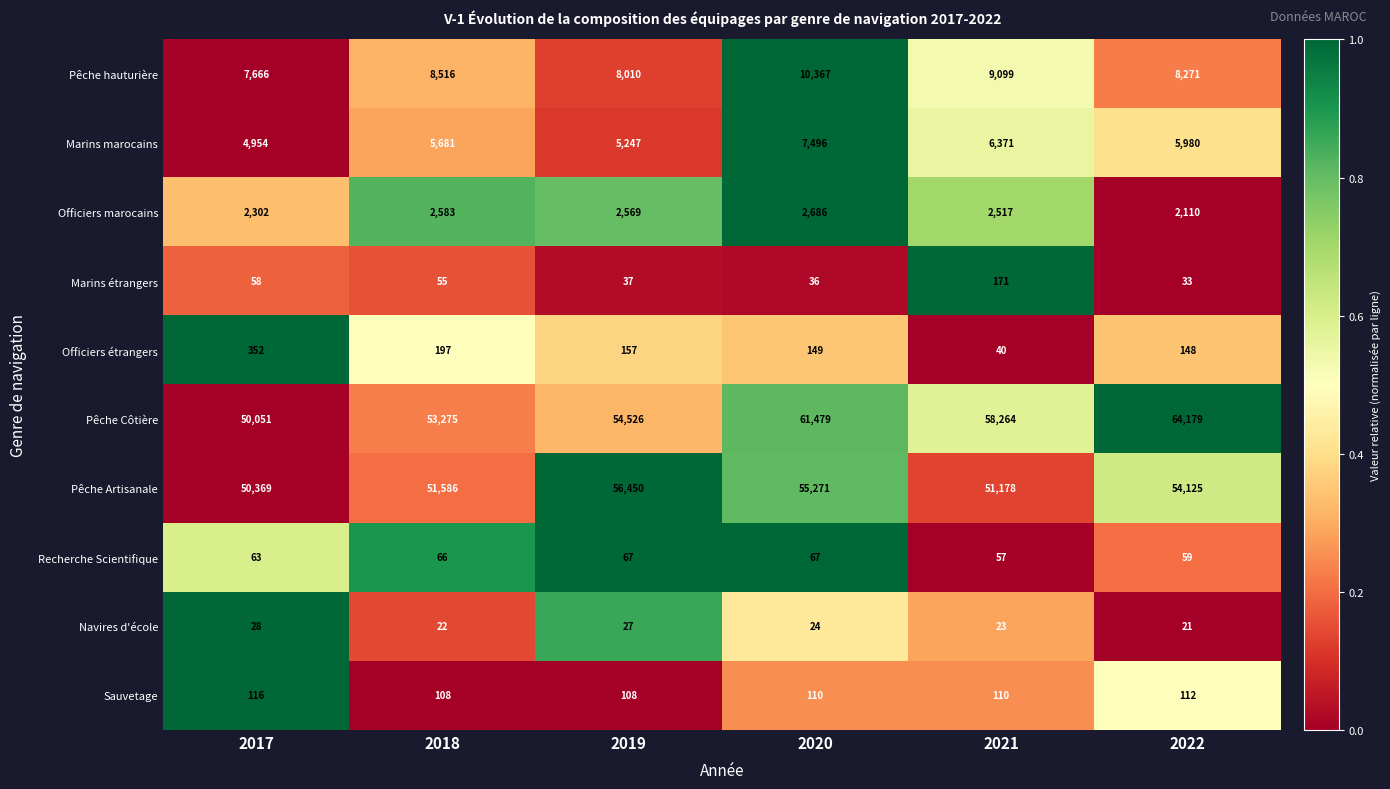

The Officiers marocains series shows 1263 at 2019. True or false?

False